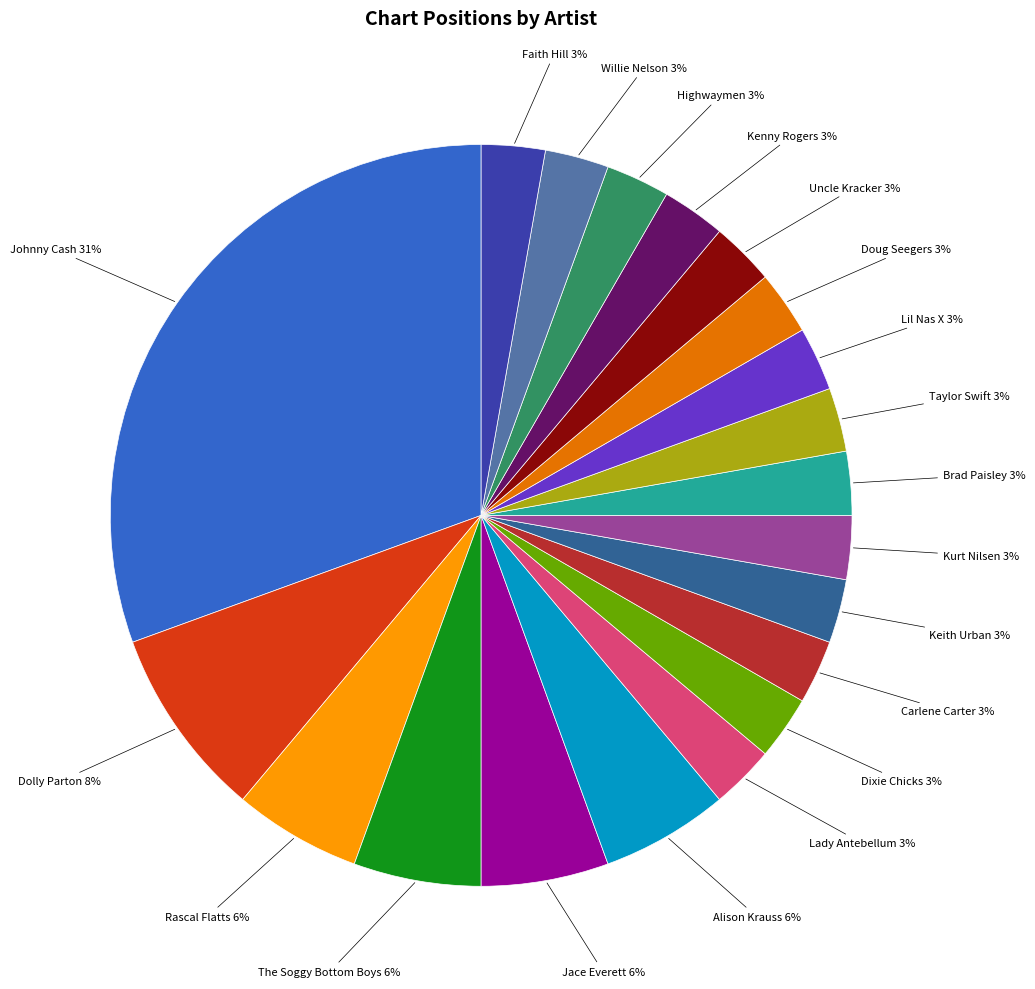

Does any single category account for the majority?

No